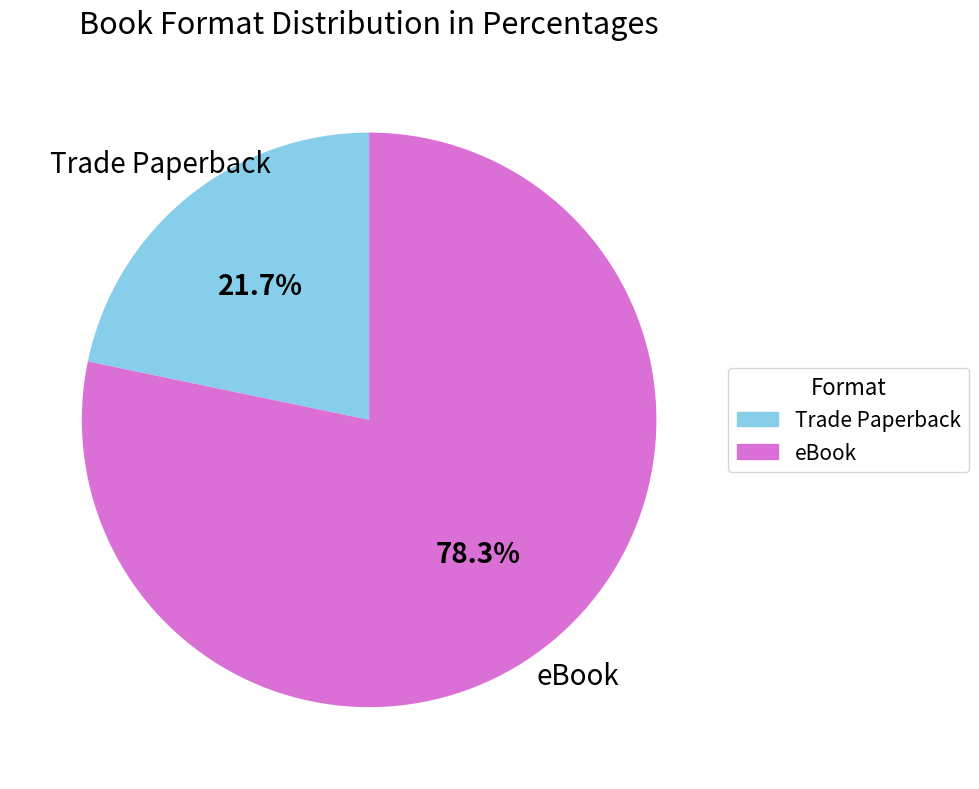

Between Trade Paperback and eBook, which is larger?

eBook